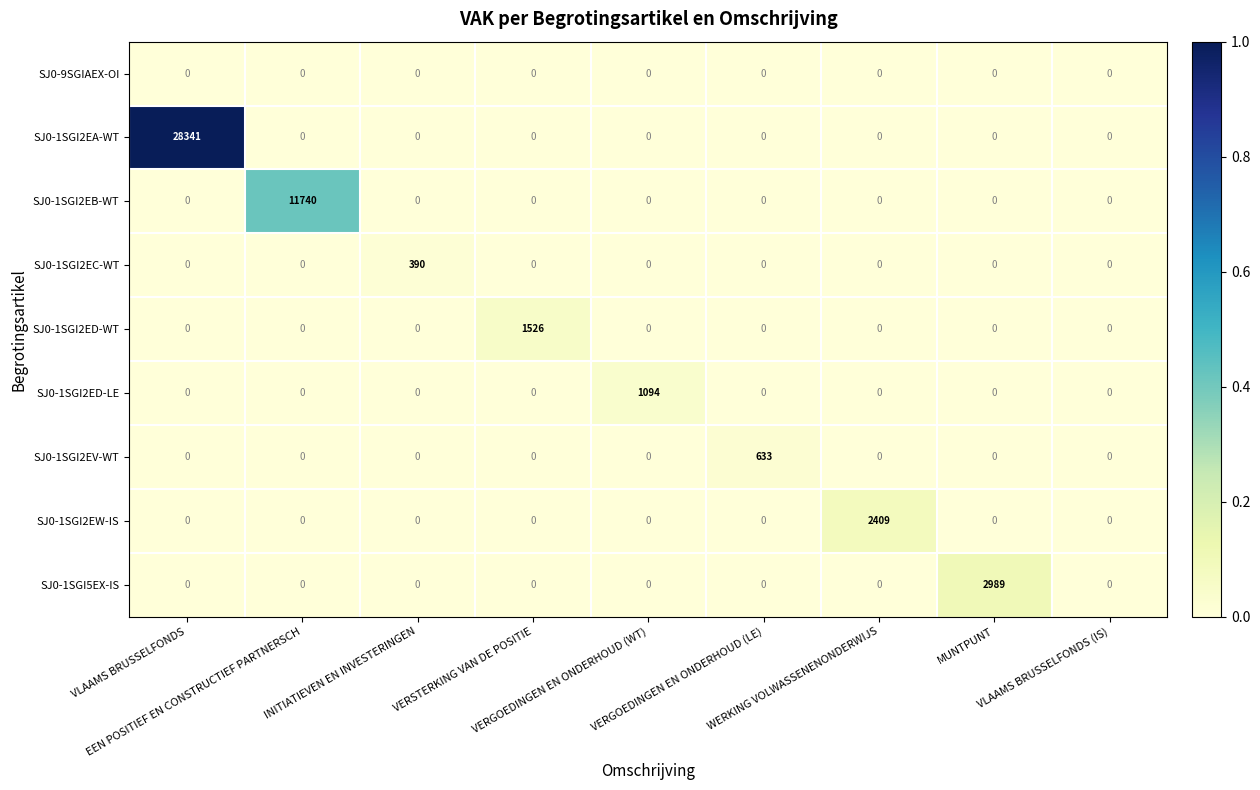

Which series has the widest spread of values?

SJ0-1SGI2EA-WT